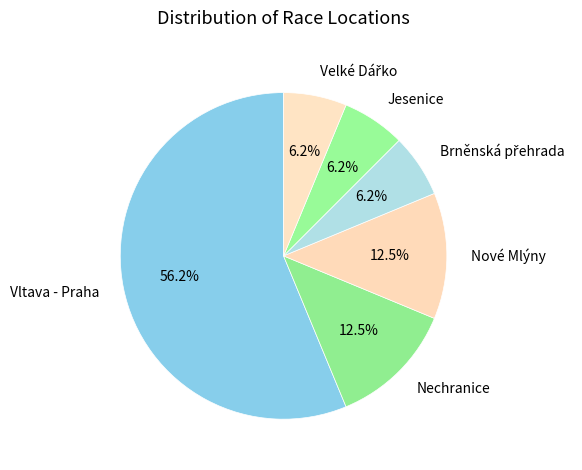

Which slice represents more than half of the pie?

Vltava - Praha